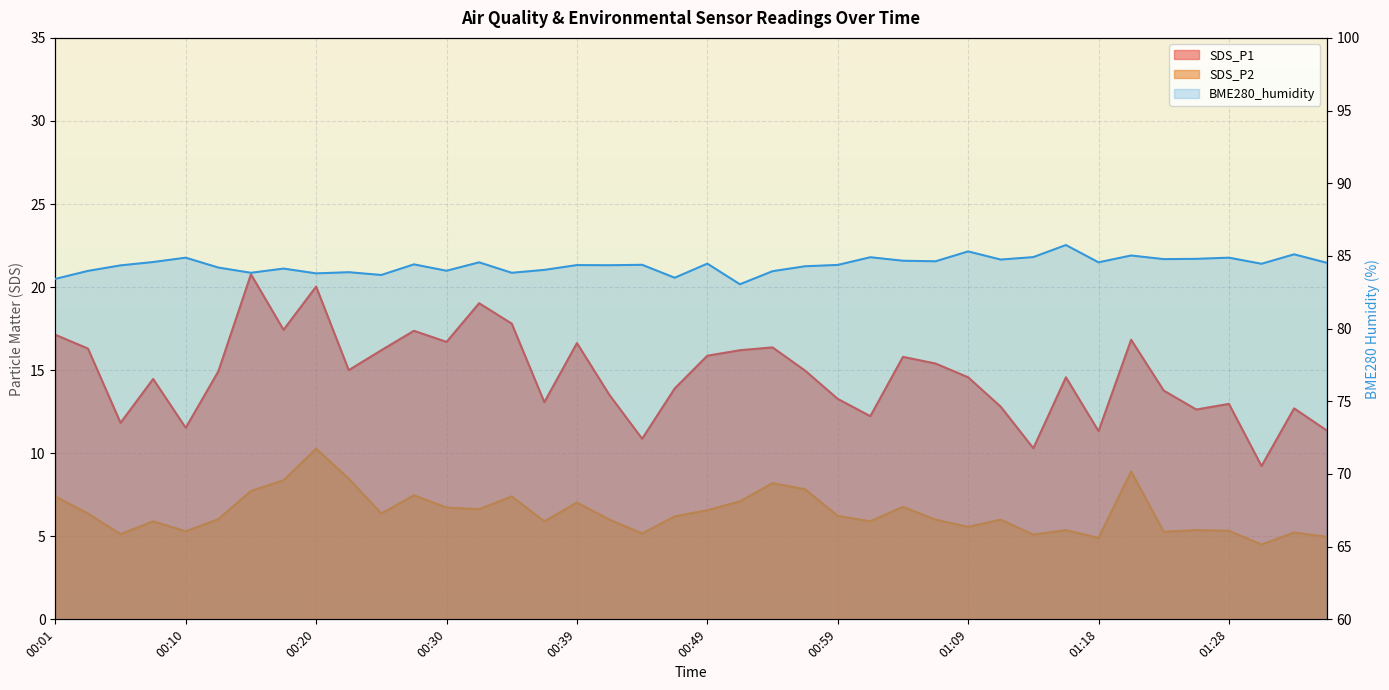

At which category does the chart reach its peak across all series?

01:16